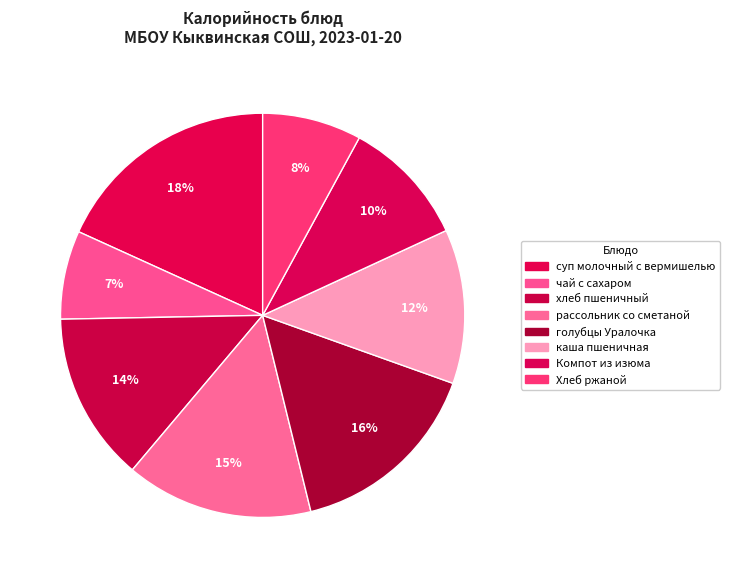

Count the number of slices in the pie.

8